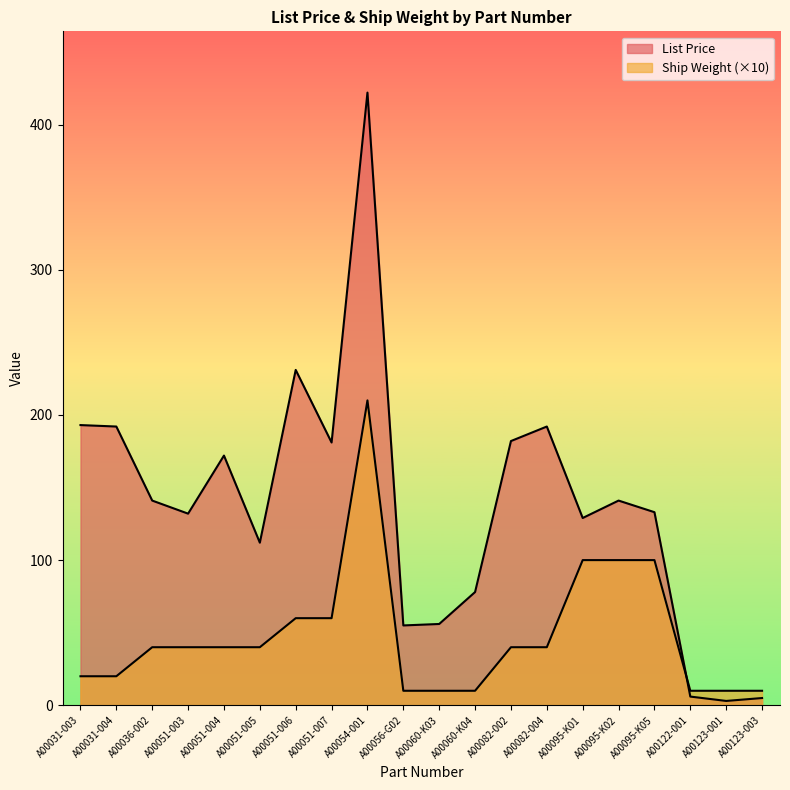

True or false: List Price and Ship Weight (Pounds) intersect in this chart.

True